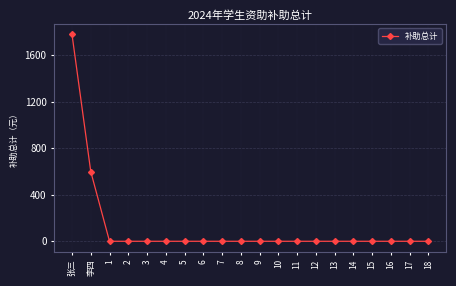

Reading left to right, list all the values displayed in this chart.

1780	600	0	0	0	0	0	0	0	0	0	0	0	0	0	0	0	0	0	0